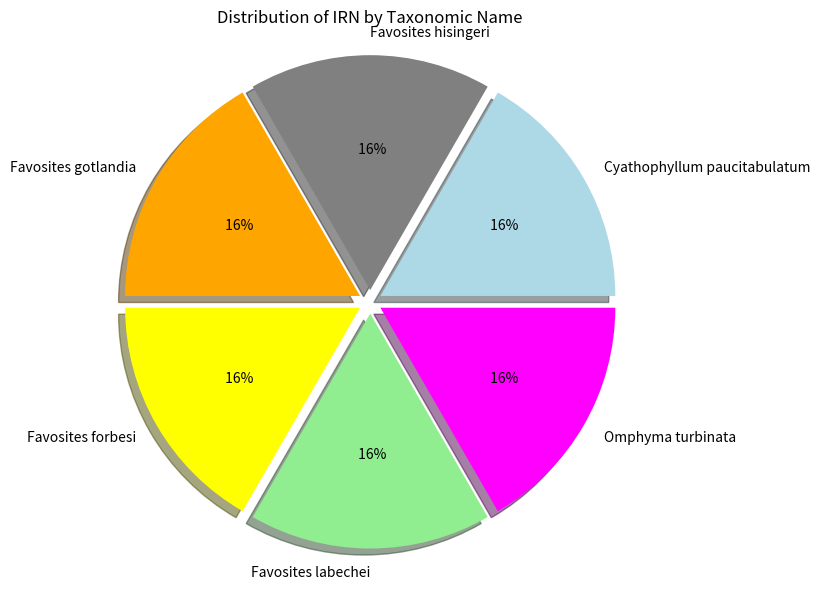

Count the number of slices in the pie.

6